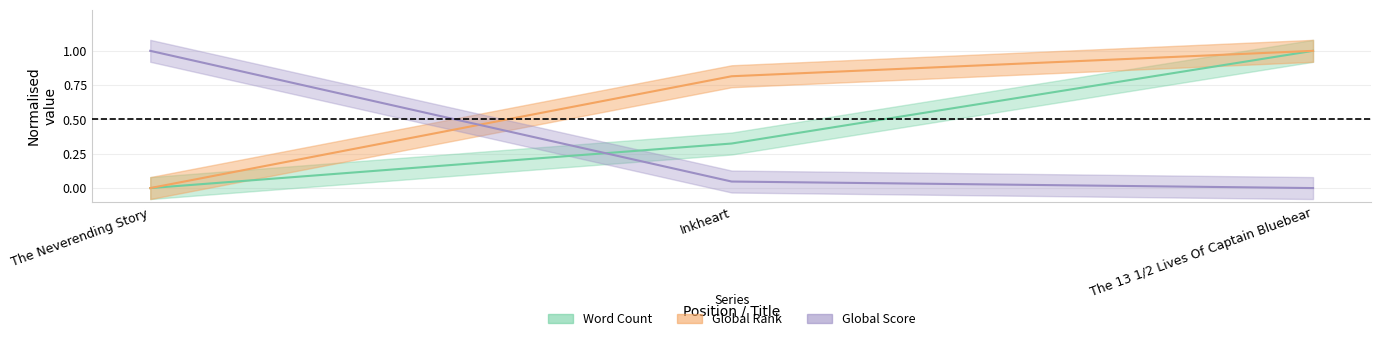

The value of Global Rank at Inkheart is 1.1. True or false?

False